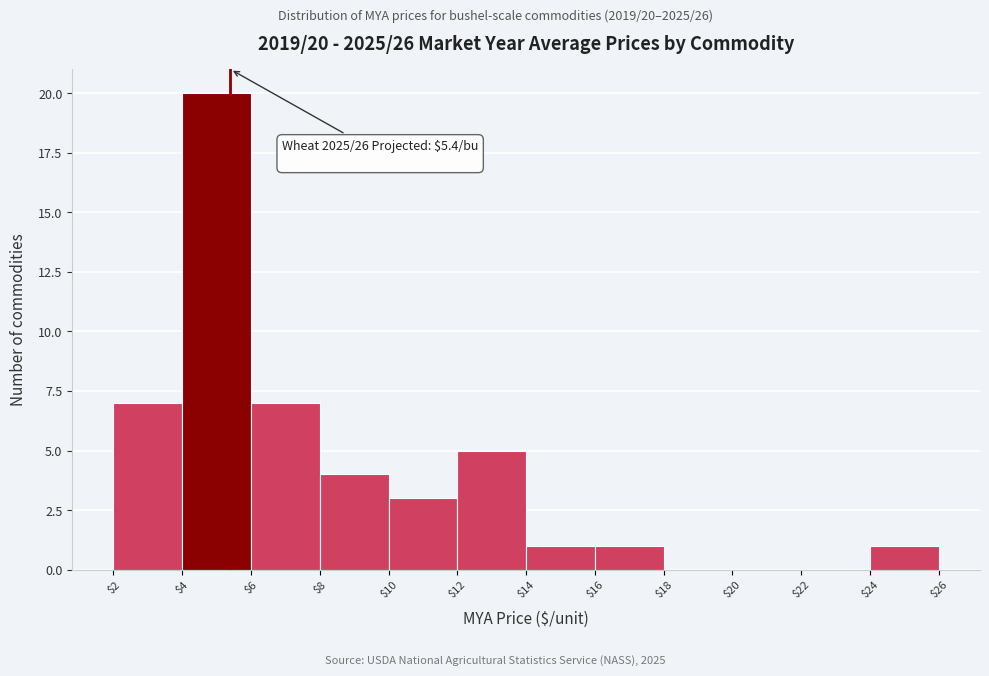

Over which range of the x-axis is the bar tallest?

$4 to $6